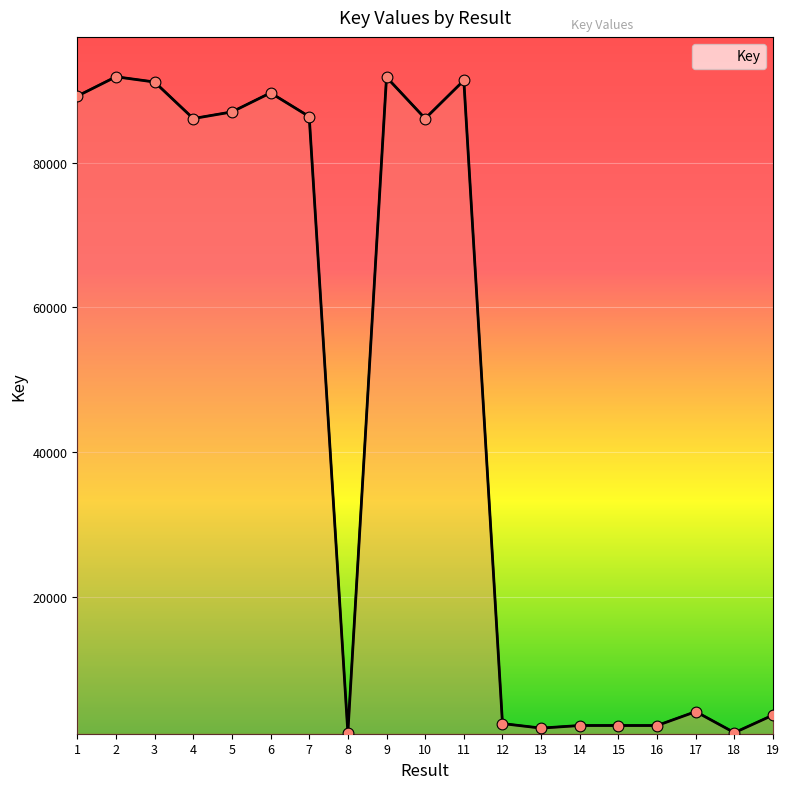

Which has a higher value, 5 or 15?

5